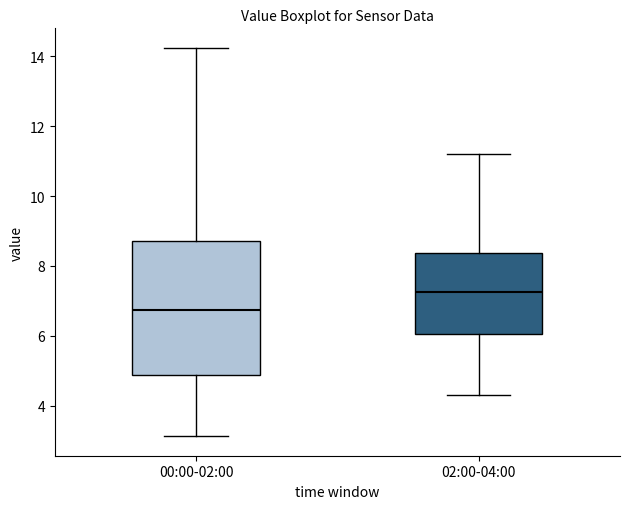

Reading left to right, read every box against the y-axis: the position of its median line, the range the box covers, and the ends of its whiskers. The values are not printed on the chart, so give them approximately, as read against the axis.

00:00-02:00: median 6.8, box 4.8 to 8.8, whiskers 3.2 to 14.2
02:00-04:00: median 7.2, box 6.0 to 8.4, whiskers 4.4 to 11.2